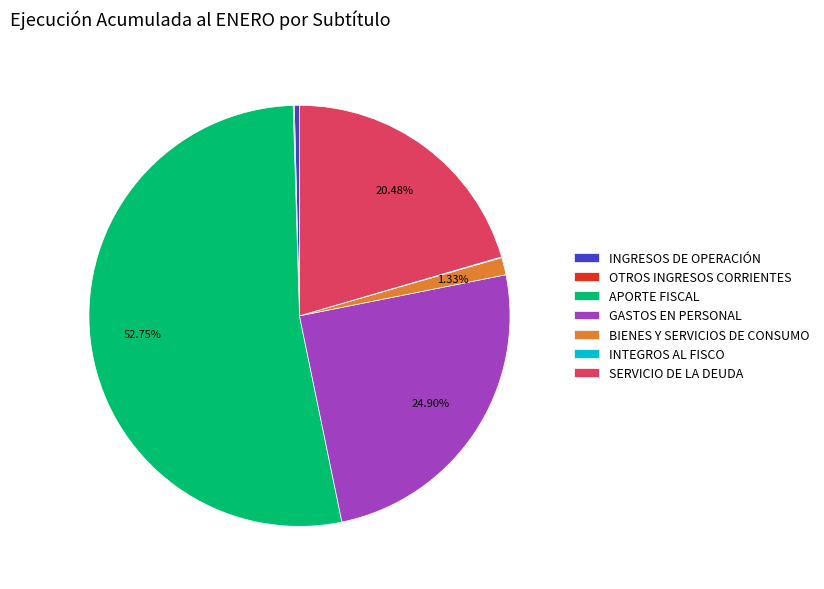

To the nearest percent, what is the combined percentage of APORTE FISCAL and BIENES Y SERVICIOS DE CONSUMO?

54%